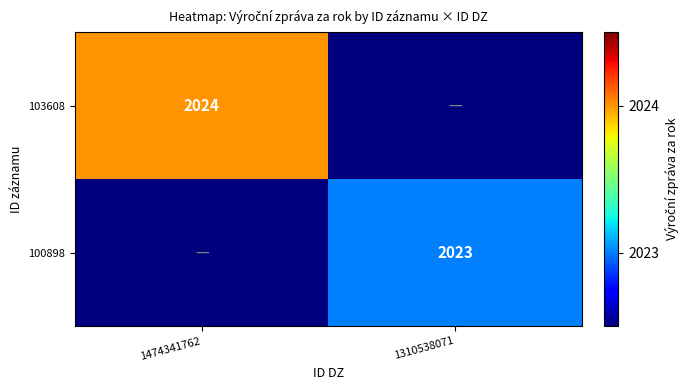

Is the value of 100898 at 1310538071 greater than the value of 103608 at 1474341762?

No